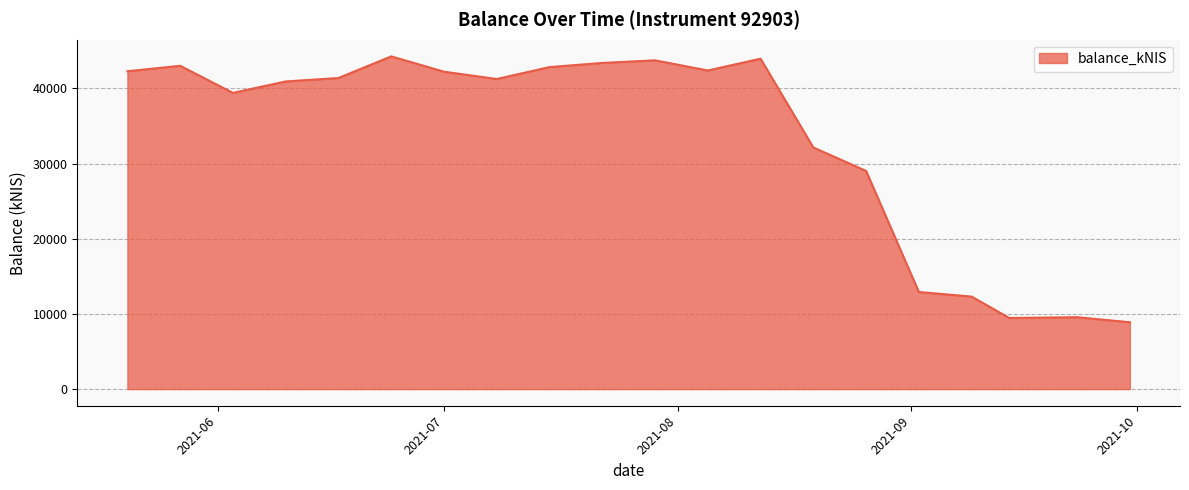

What is the greatest value displayed?

44272.6